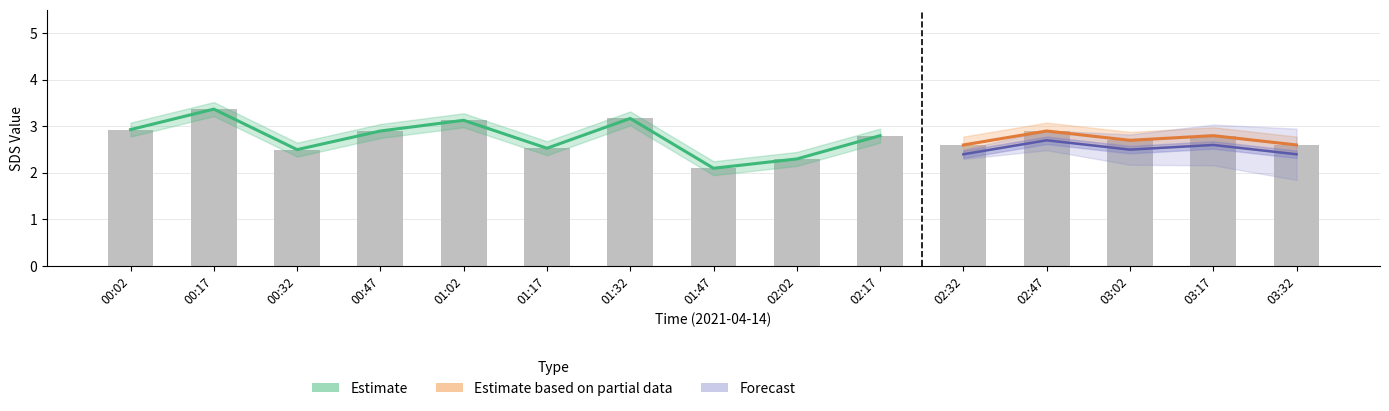

Reading left to right, transcribe all the data shown in this chart.

2.9	3.4	2.5	2.9	3.1	2.5	3.2	2.1	2.3	2.8	2.6	2.9	2.7	2.8	2.6